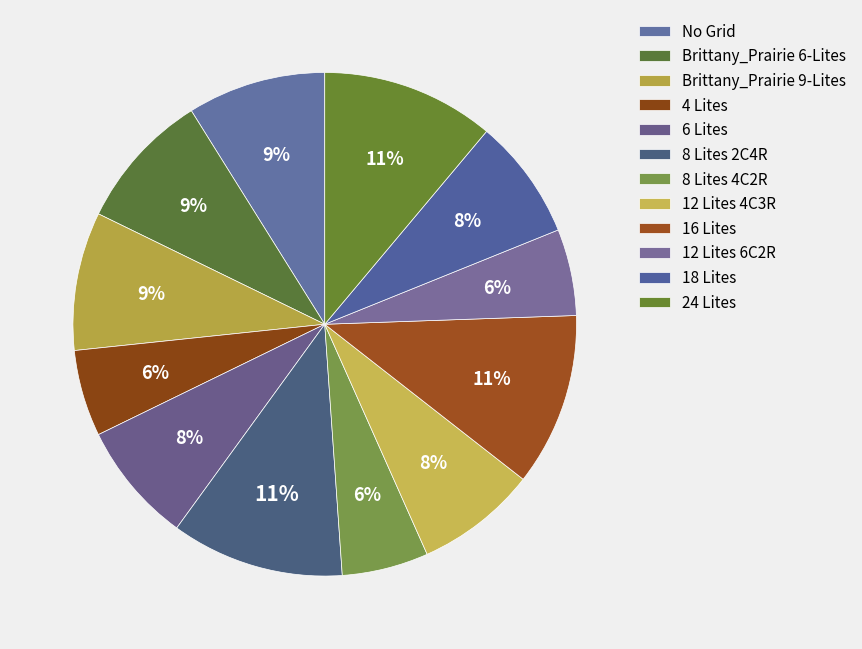

To the nearest percent, what percentage of the pie is 12 Lites 6C2R?

6%